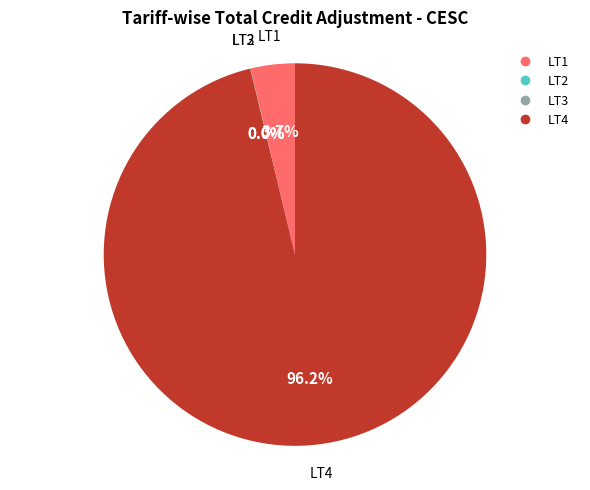

How much of the chart is everything except LT1?

96.3%